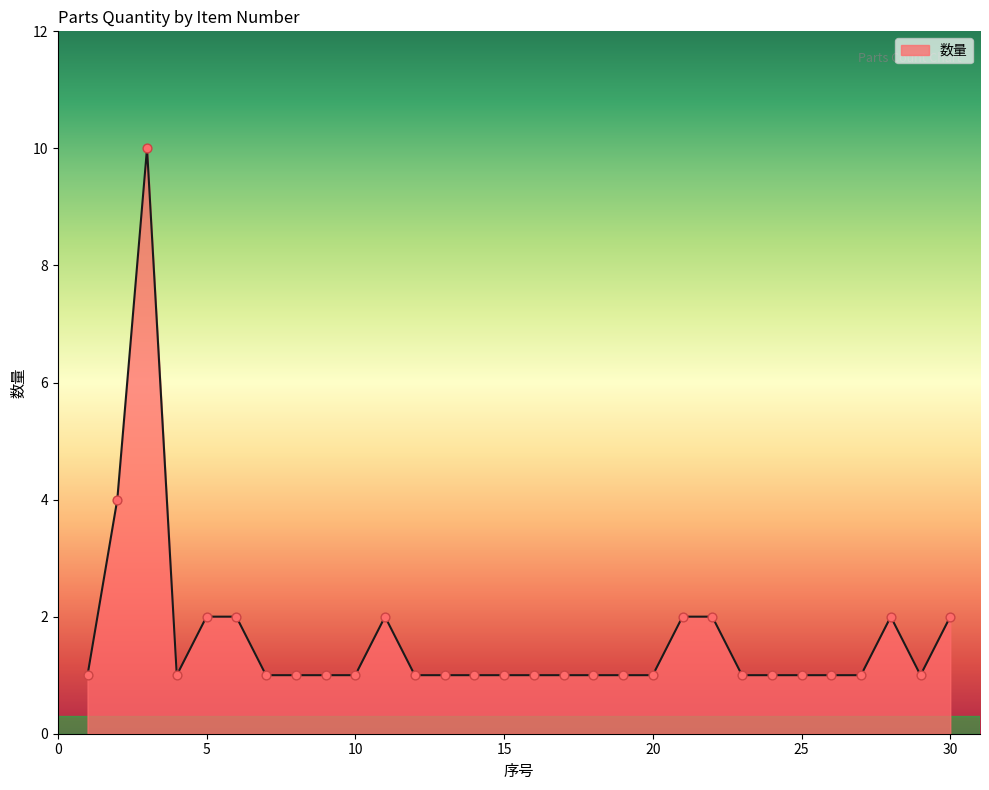

What is the difference between the maximum and minimum values?

9